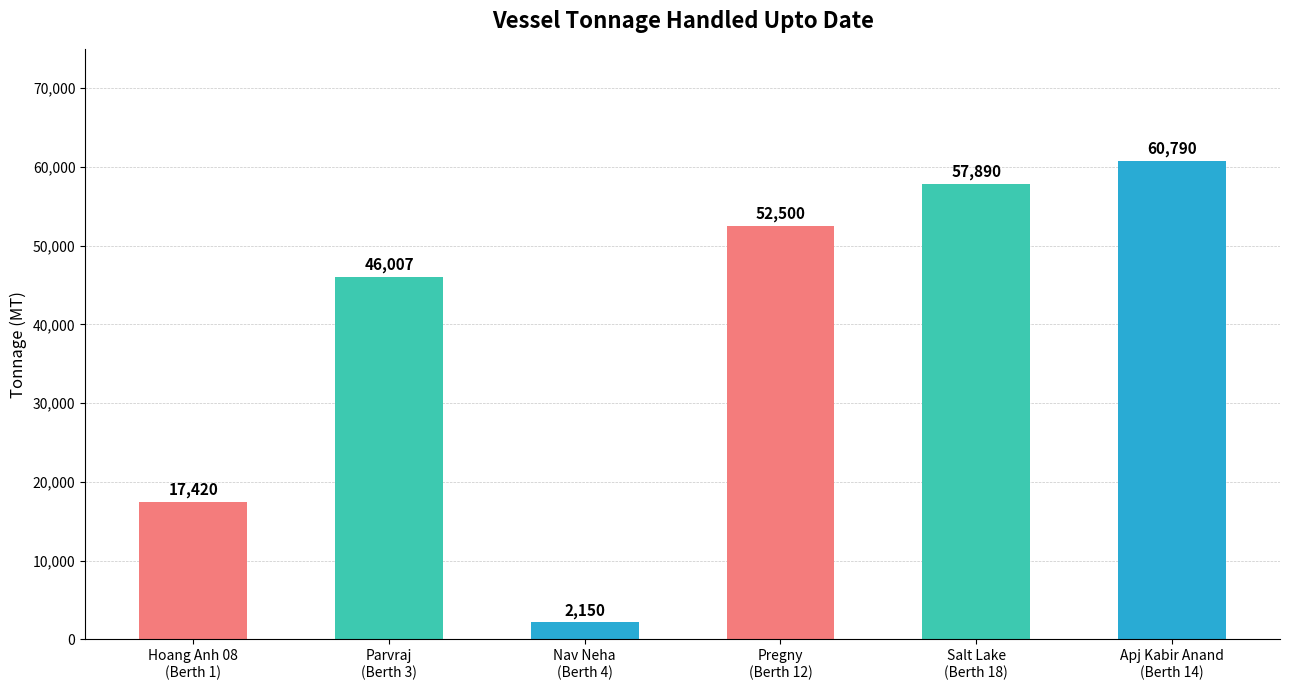

Reading left to right, transcribe all the data shown in this chart.

Hoang Anh 08
(Berth 1)=17420	Parvraj
(Berth 3)=46007	Nav Neha
(Berth 4)=2150	Pregny
(Berth 12)=52500	Salt Lake
(Berth 18)=57890	Apj Kabir Anand
(Berth 14)=60790